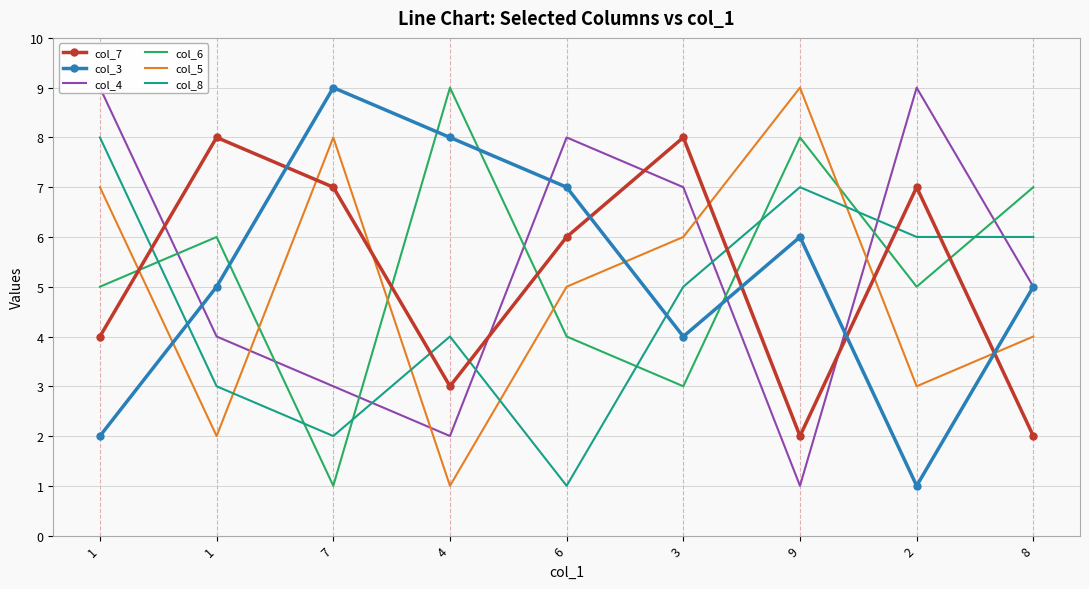

Is it true that col_5 equals 7 at 8?

False